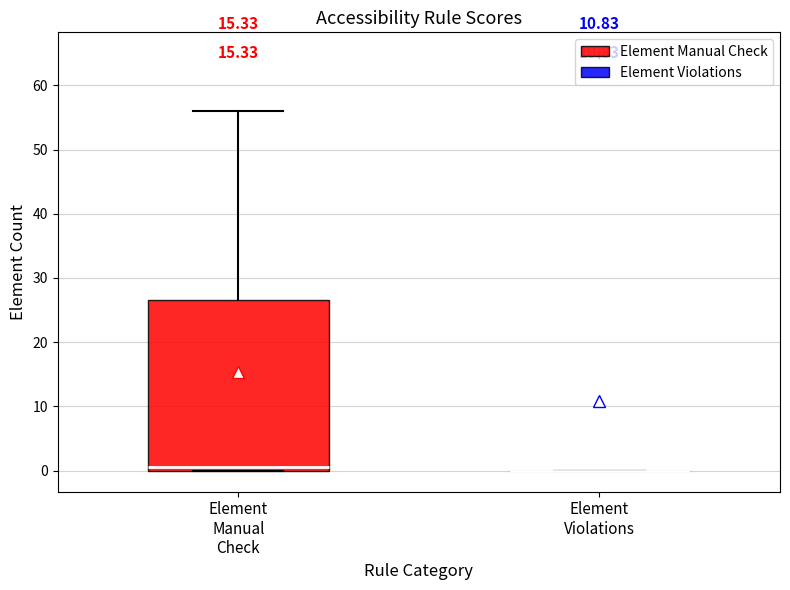

Where is the upper edge of the box for Element Manual Check on the y-axis? The values are not printed on the chart, so give them approximately, as read against the axis.

27